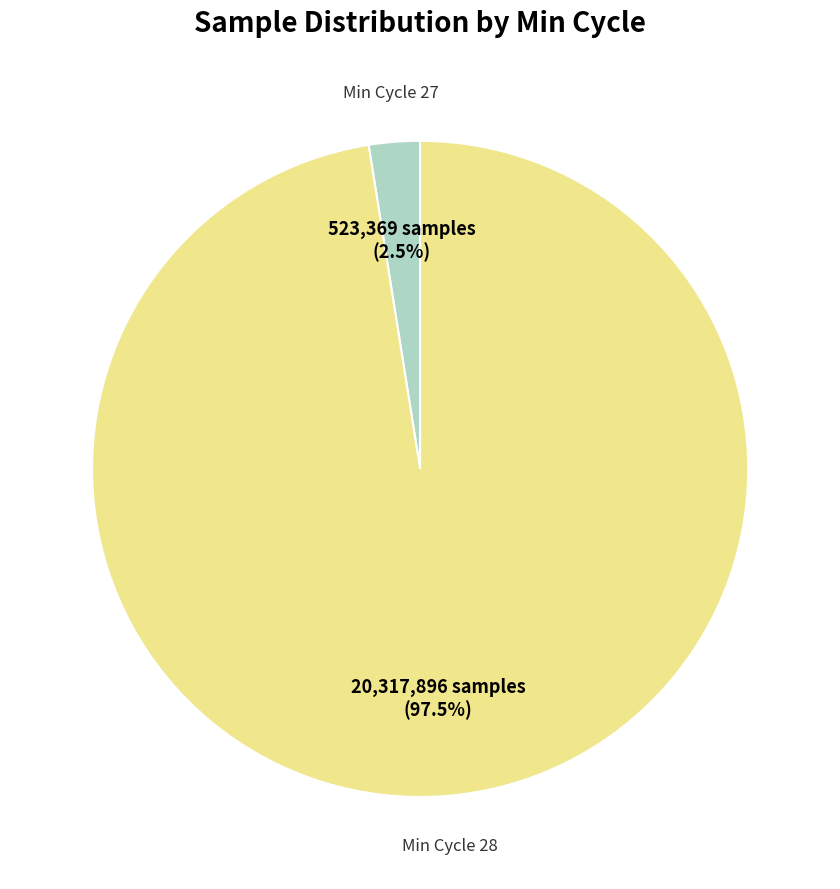

How many segments does this pie chart have?

2